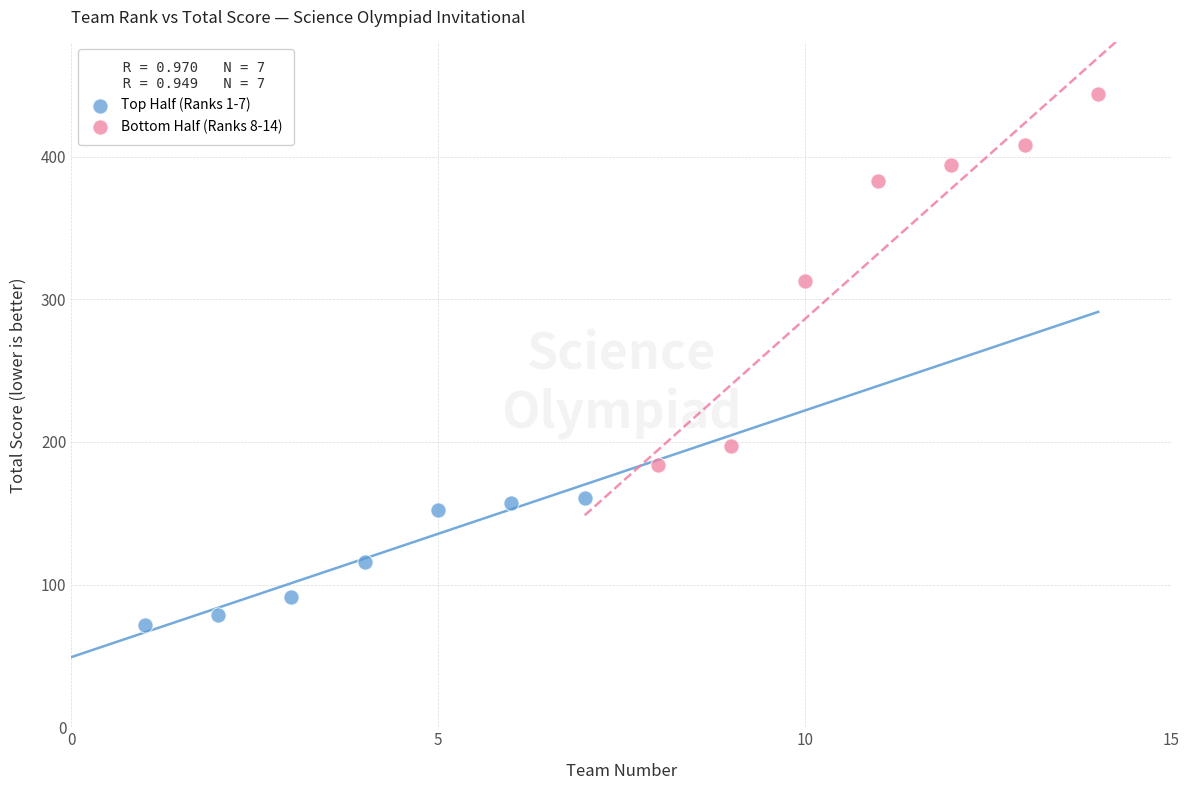

Which series has the widest spread of Y values?

Bottom Half (Ranks 8-14)